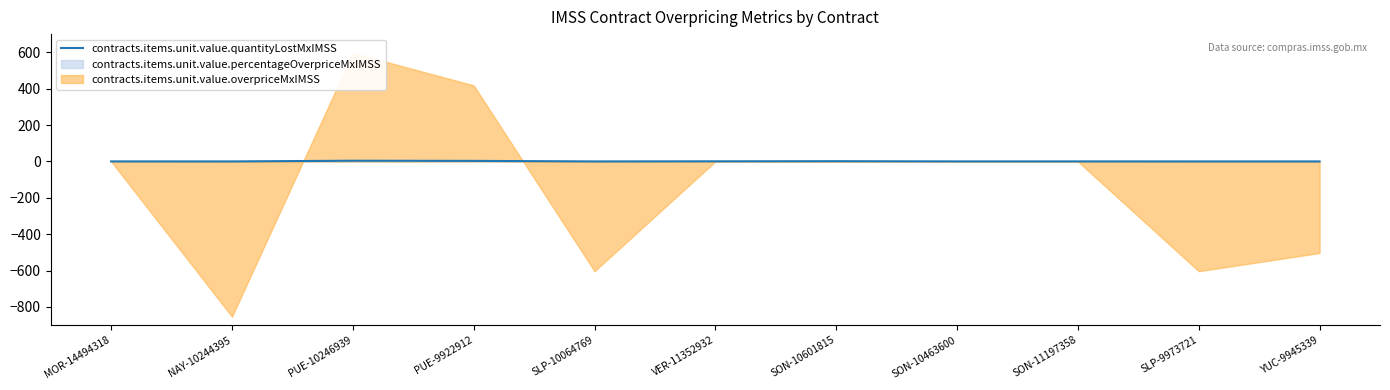

Reading left to right, what are all the values shown in this chart?

MOR-14494318=0.2	NAY-10244395=0.0	PUE-10246939=3.8	PUE-9922912=3.0	SLP-10064769=0.0	VER-11352932=0.6	SON-10601815=1.3	SON-10463600=0.2	SON-11197358=0.2	SLP-9973721=0.0	YUC-9945339=0.0